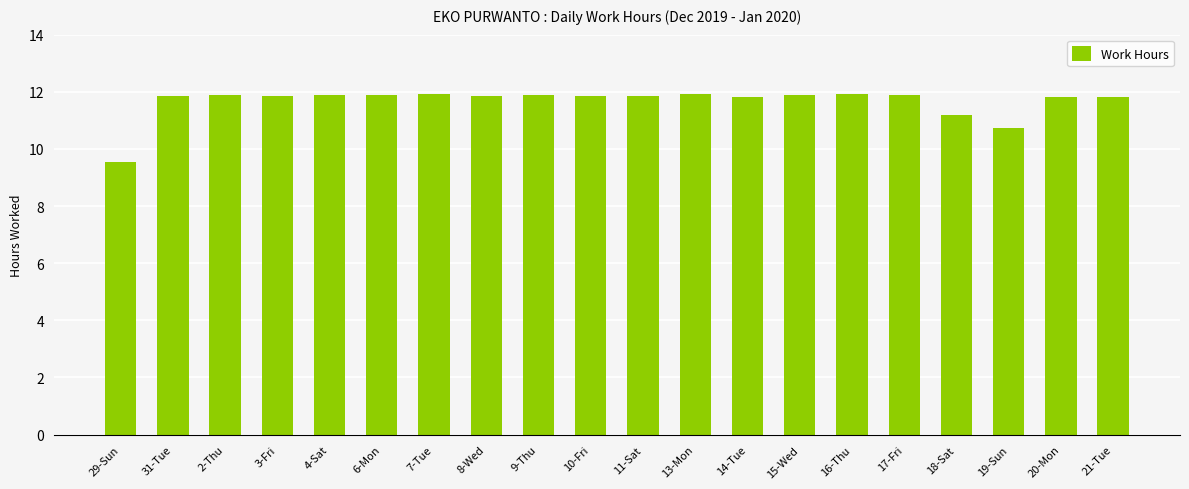

Approximately how many times larger is the value at 13-Mon compared to 16-Thu?

1.0